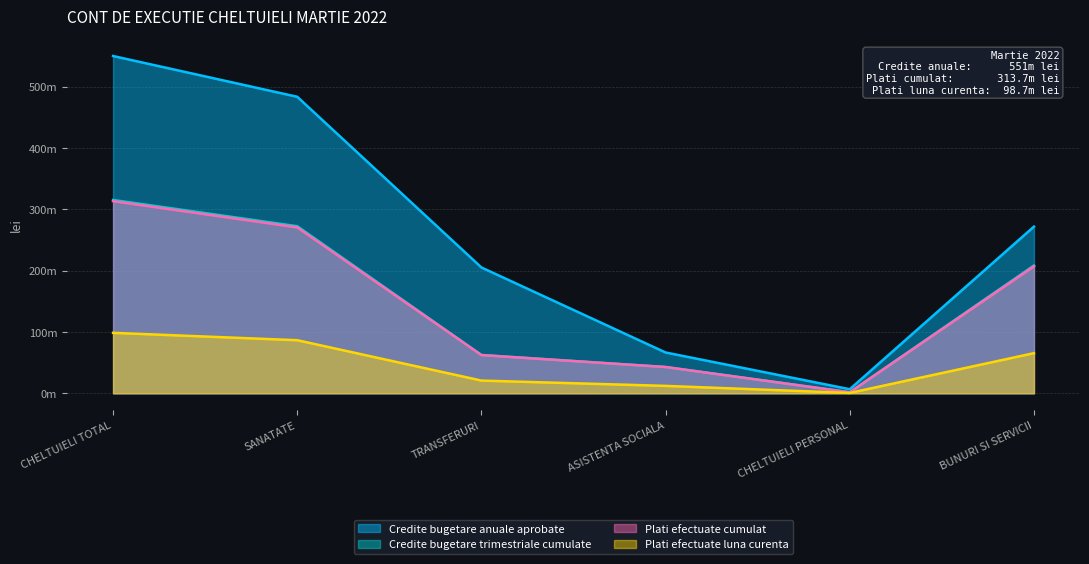

Rank the categories by Plati efectuate cumulat value from lowest to highest.

CHELTUIELI PERSONAL, ASISTENTA SOCIALA, TRANSFERURI, BUNURI SI SERVICII, SANATATE, CHELTUIELI TOTAL